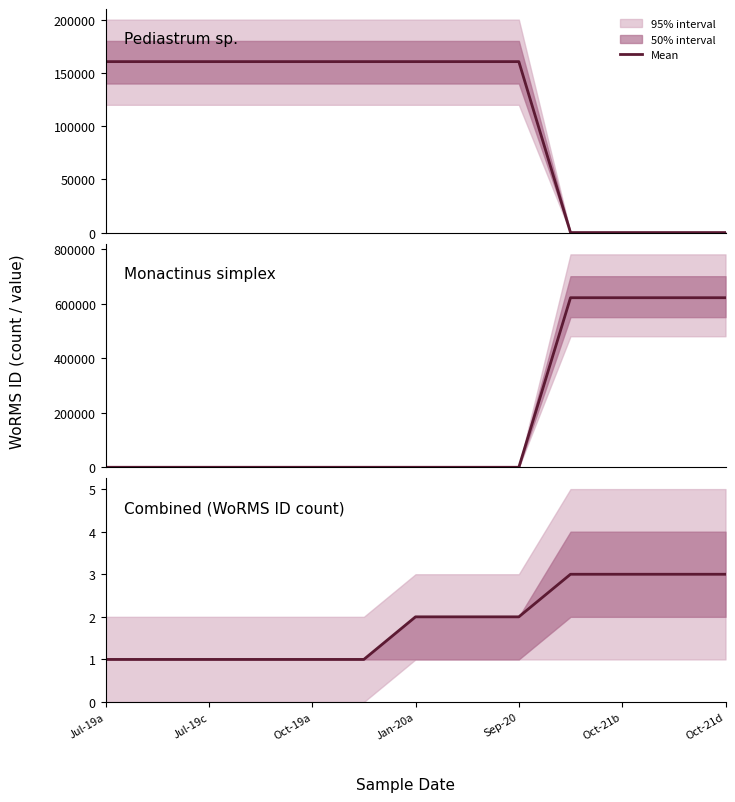

What is the total value across all series at Jul-19c?

160562